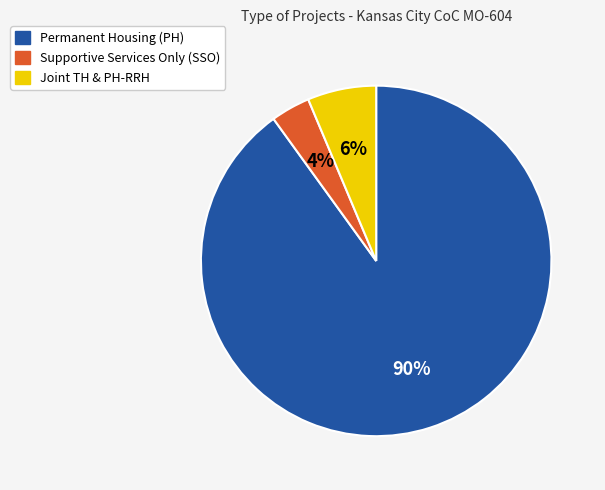

Count the number of slices in the pie.

3